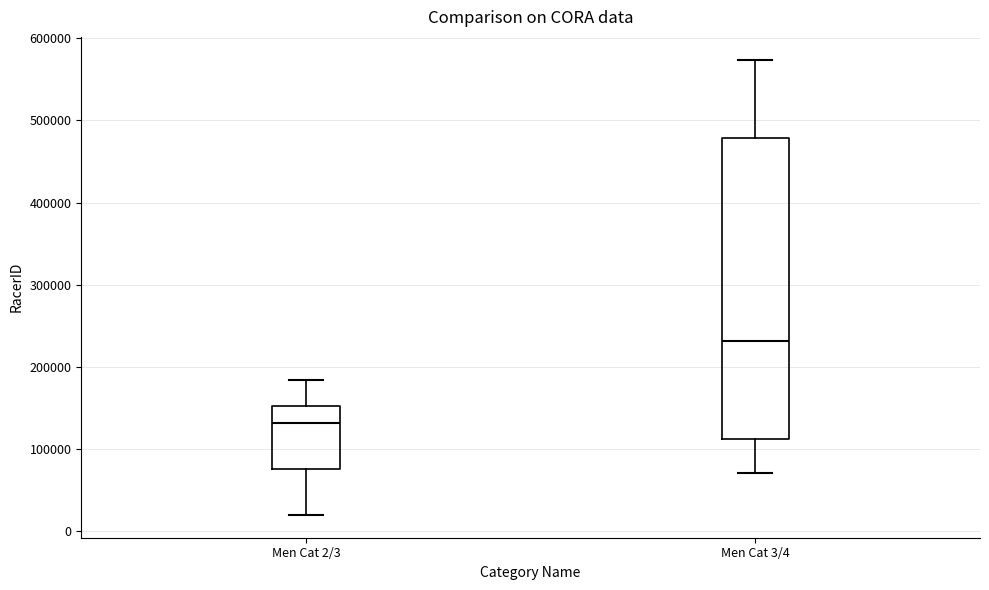

Which box's median line is the highest?

Men Cat 3/4